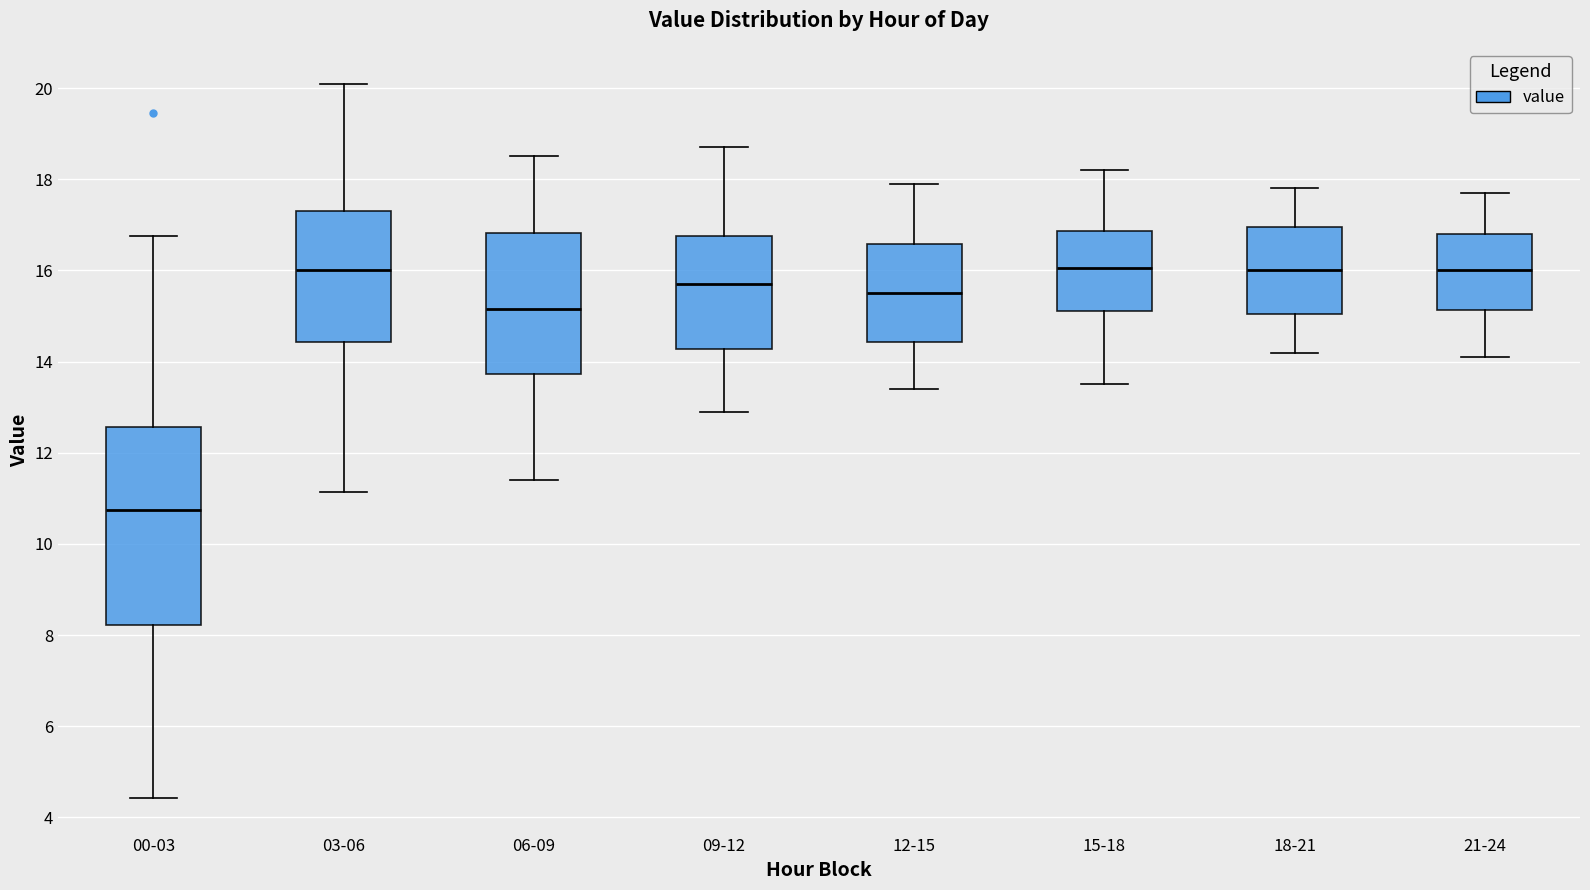

Comparing the boxes themselves (not the whiskers), which one is the tallest?

00-03